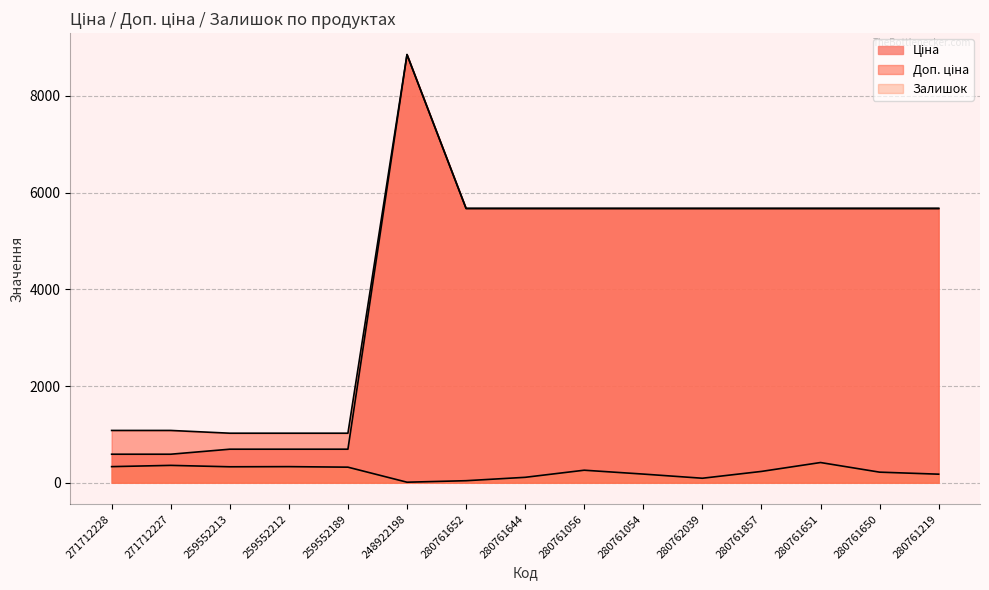

Reading left to right, extract all data points from this chart.

Ціна: 589.9	589.9	693.7	693.7	693.7	8856.7	5673.8	5673.8	5673.8	5673.8	5673.8	5673.8	5673.8	5673.8	5673.8
Доп. ціна: 1081.7	1081.7	1024.6	1024.6	1024.6	8856.7	5673.8	5673.8	5673.8	5673.8	5673.8	5673.8	5673.8	5673.8	5673.8
Залишок: 333.0	359.0	330.0	333.0	322.0	11.0	42.0	112.0	259.0	179.0	93.0	234.0	418.0	219.0	177.0